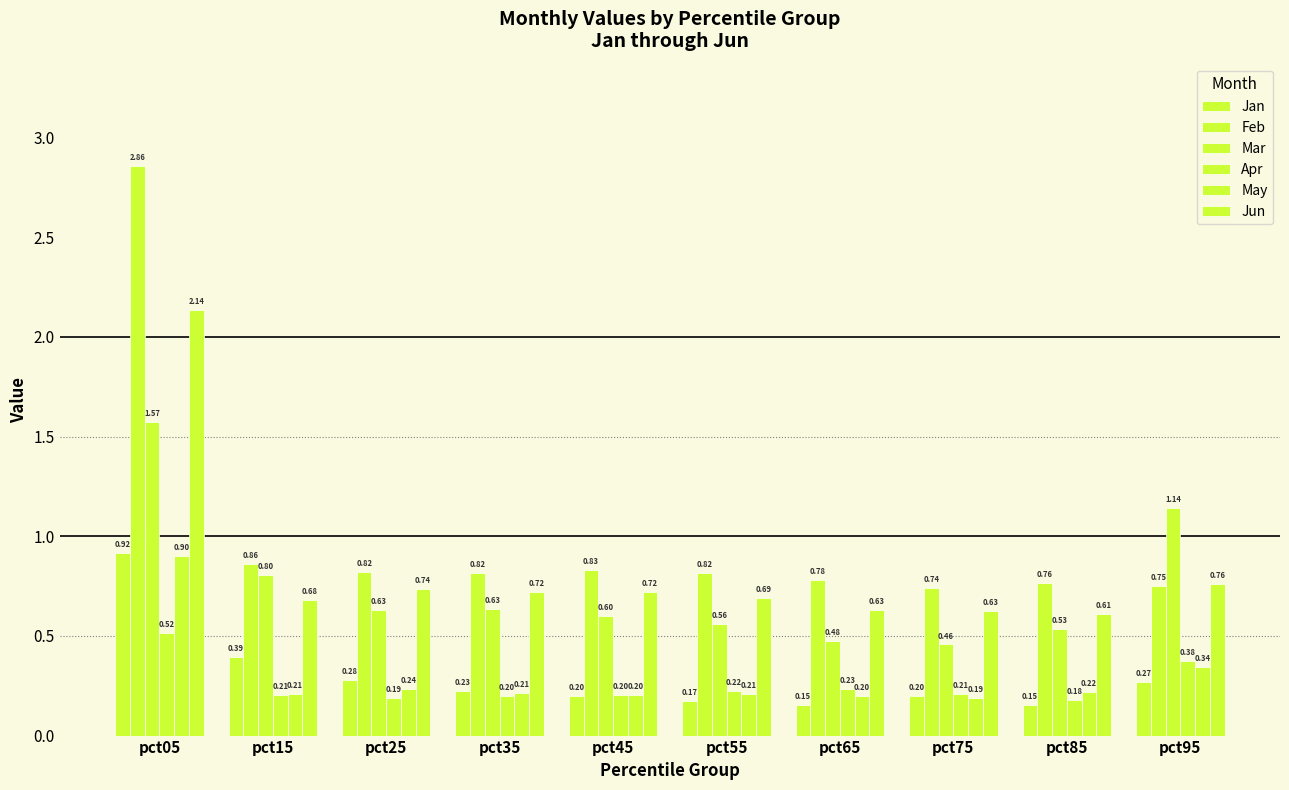

Are the bars grouped side by side (vs. stacked)?

Yes